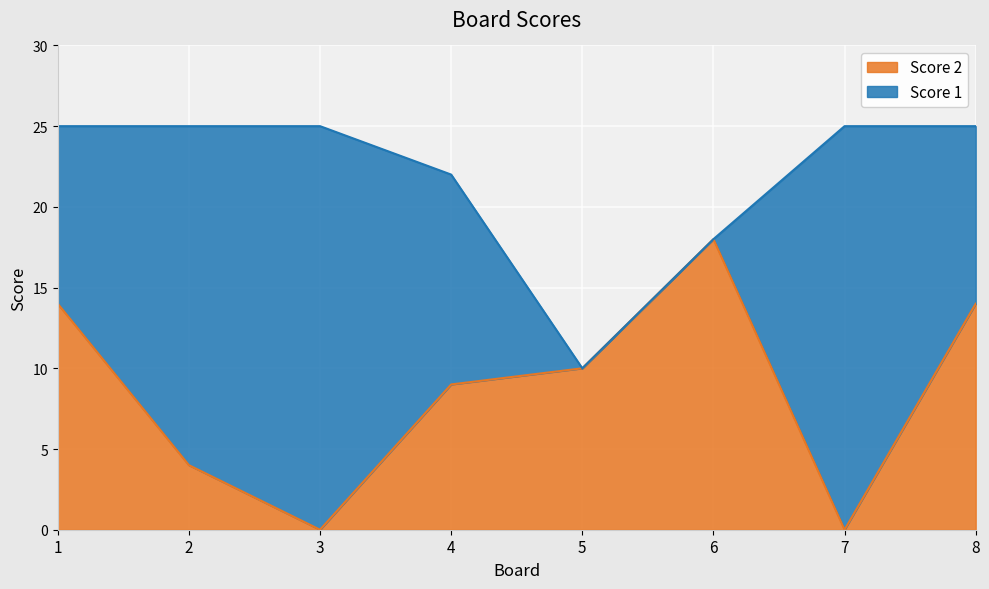

Reading left to right, list all the values displayed in this chart.

Score 2: 14	4	0	9	10	18	0	14
Score 1: 25	25	25	22	10	18	25	25